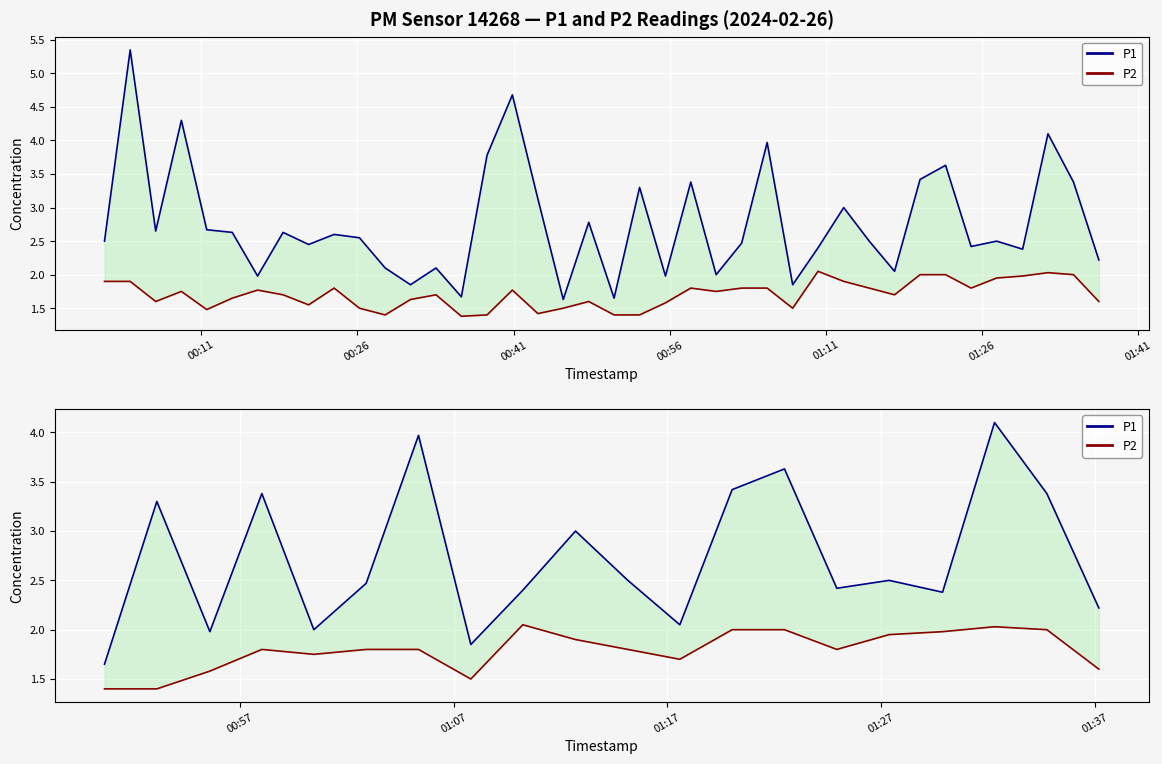

The value of P2 at 01:11 is 1.1. True or false?

False